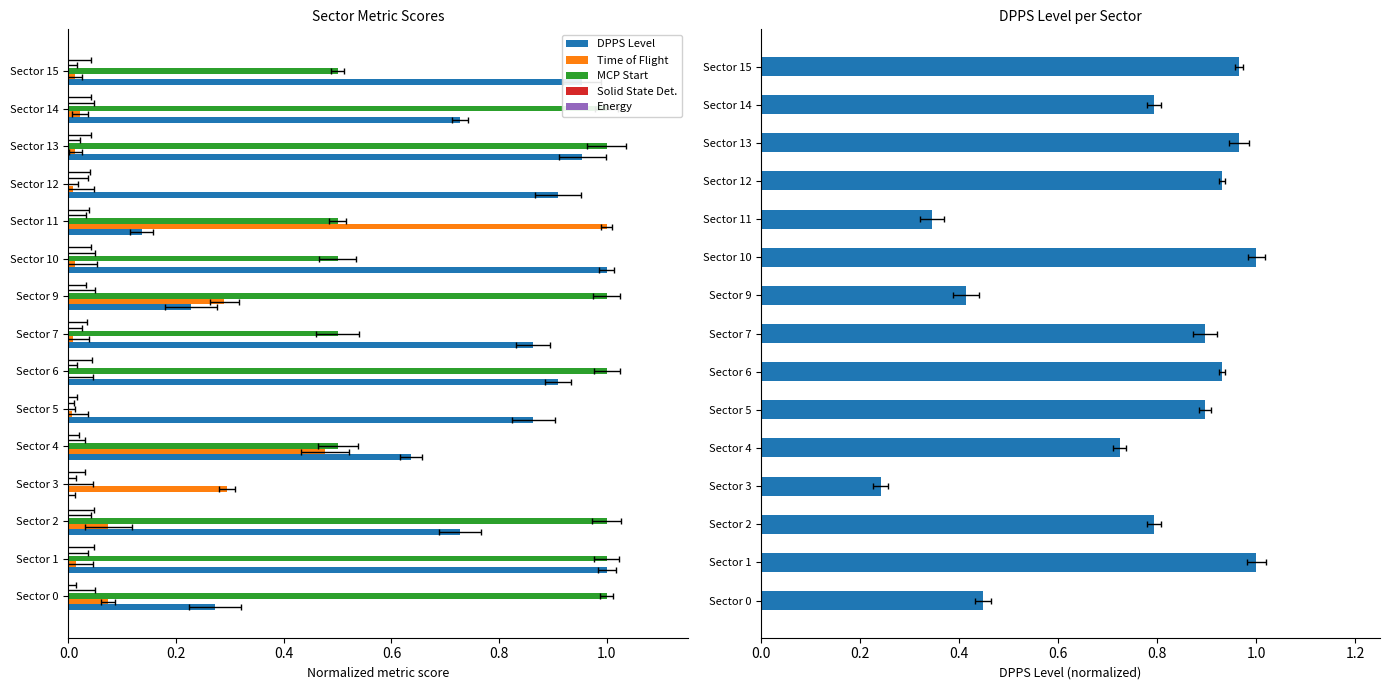

Count the number of data series in this chart.

6